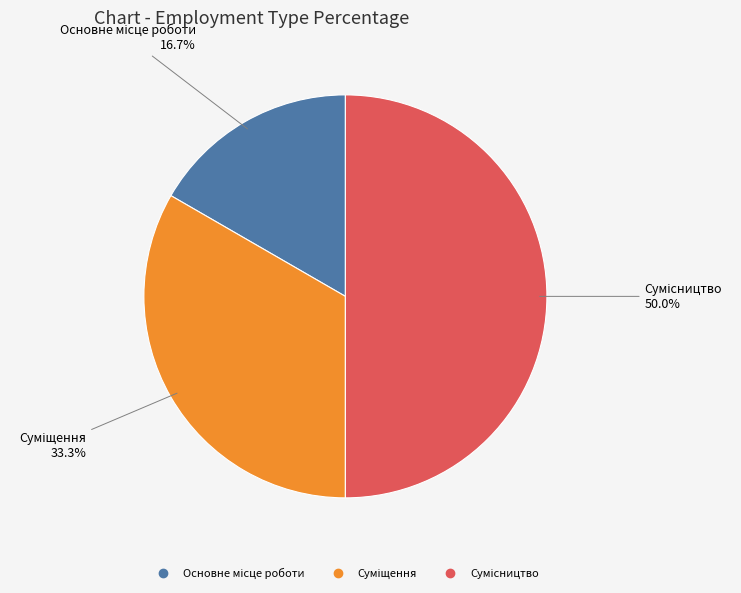

Approximately how many times larger is the value at Основне місце роботи compared to Сумісництво?

0.3